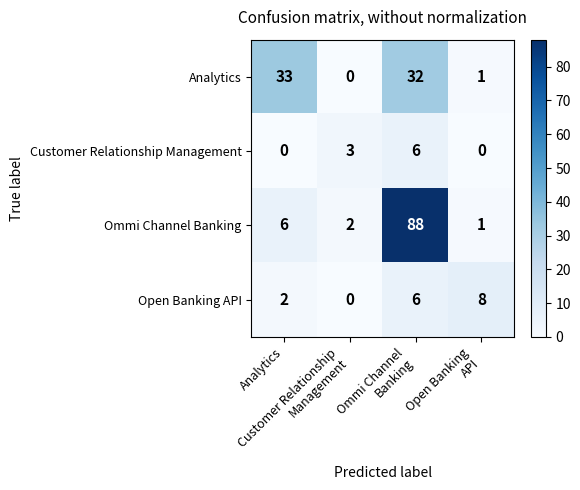

Which series has the largest total across all categories?

Ommi Channel Banking